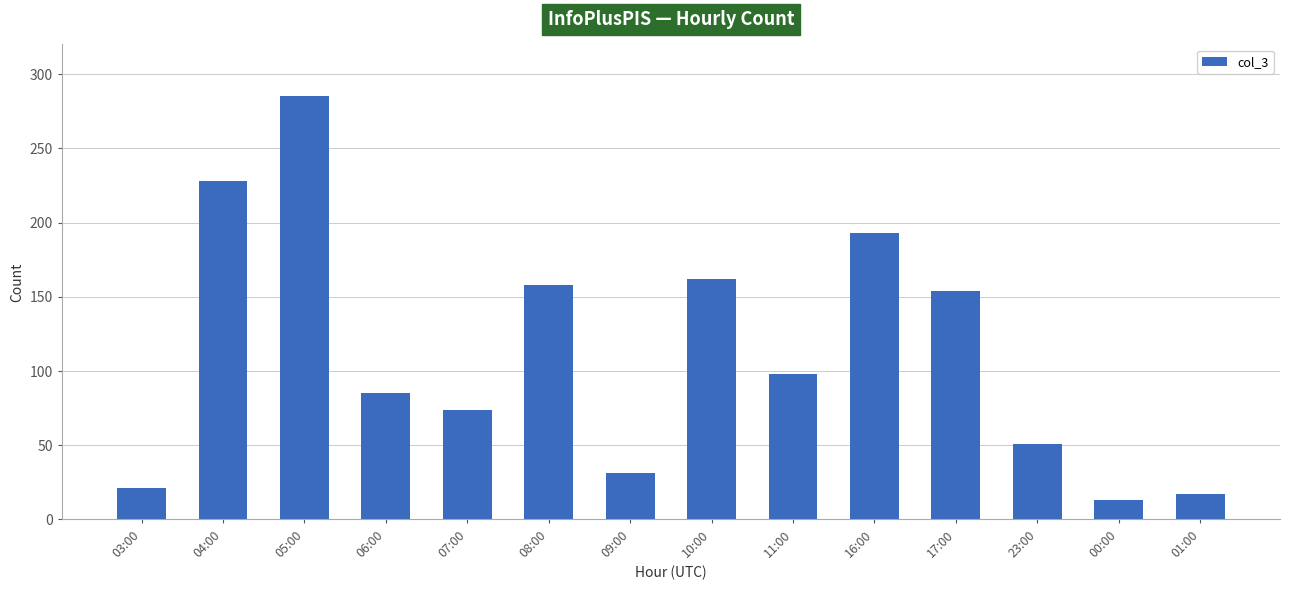

What is the label of the 6th bar from the right?

11:00